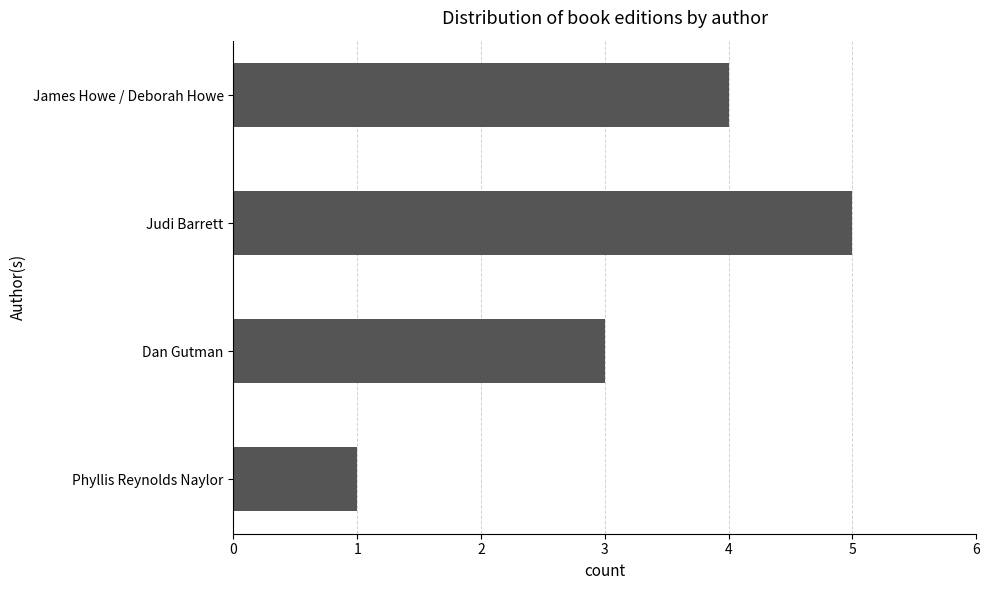

What is the difference between the second highest and minimum values?

3